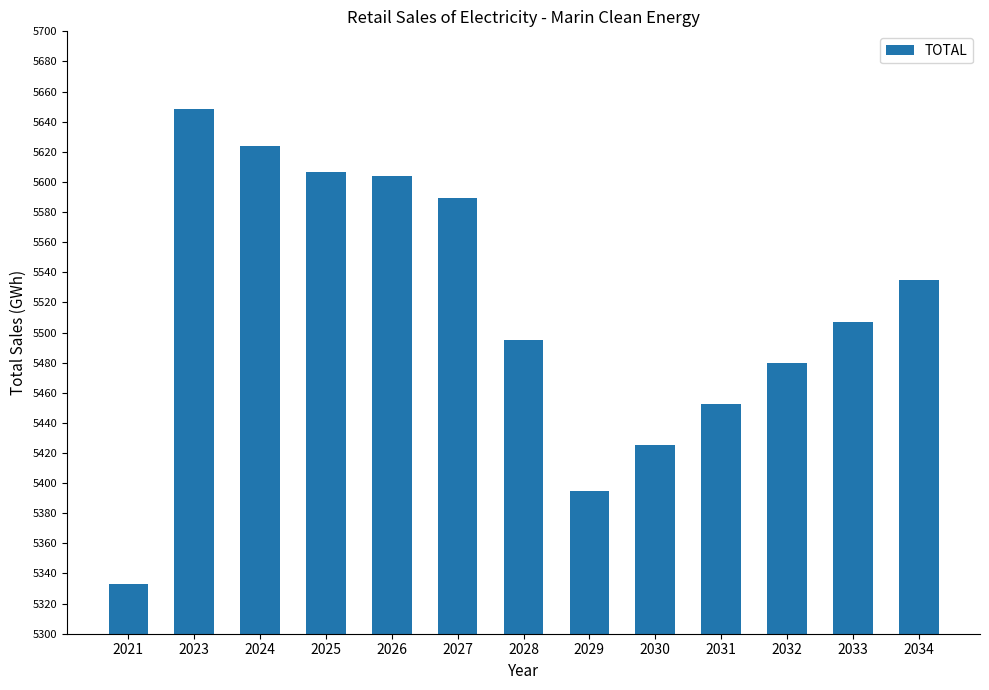

At which category does the chart reach its minimum across all series?

2021